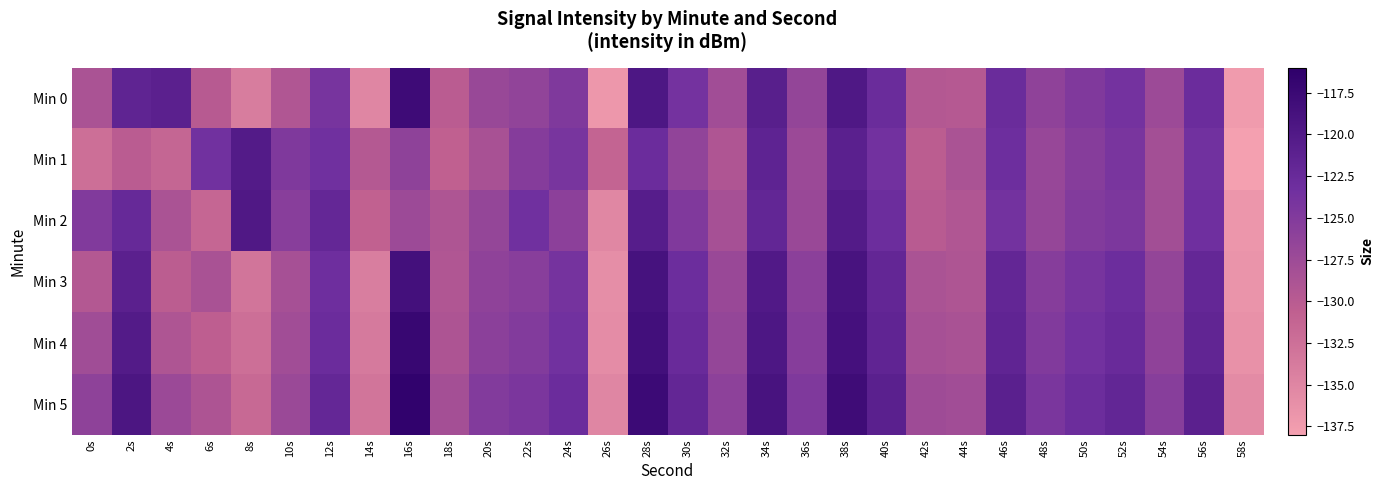

At how many categories does at least one series exceed -119?

3